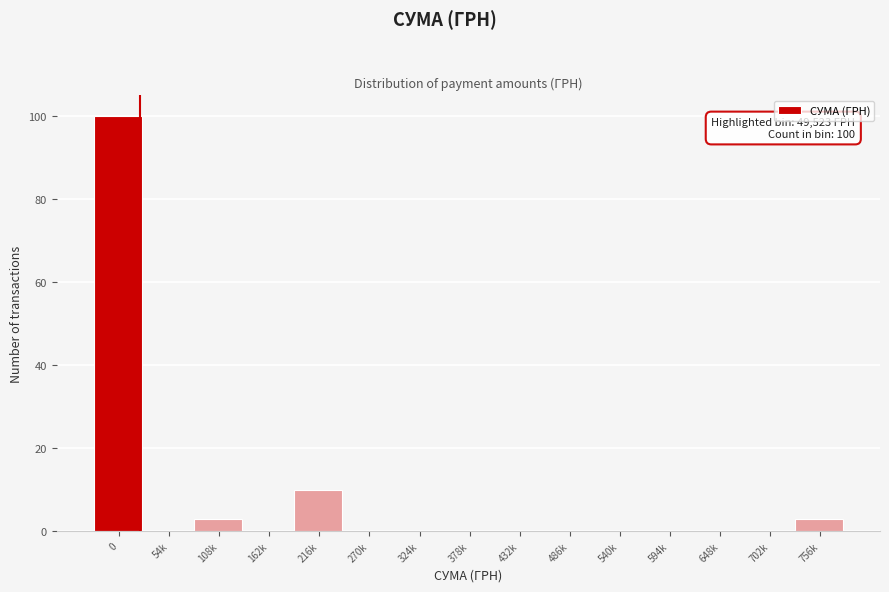

Reading left to right, list all the values displayed in this chart.

0=100	54k=0	108k=3	162k=0	216k=10	270k=0	324k=0	378k=0	432k=0	486k=0	540k=0	594k=0	648k=0	702k=0	756k=3